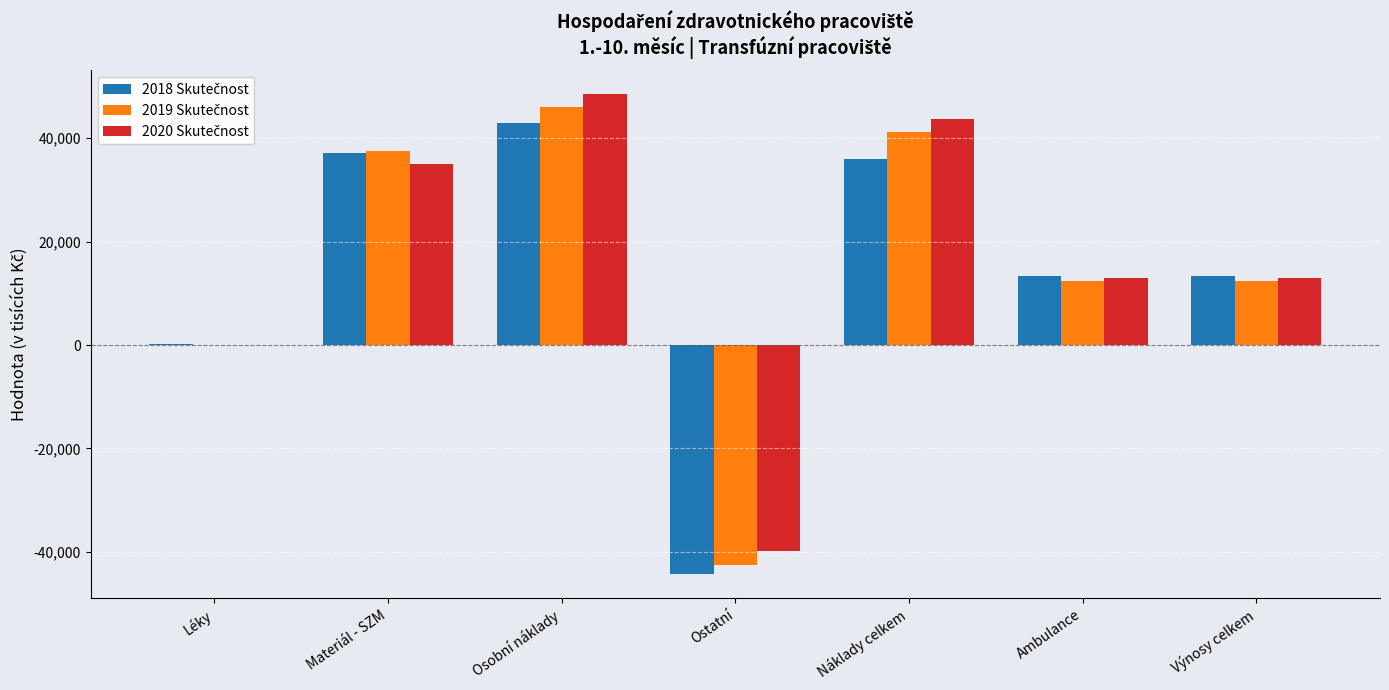

What is the total value across all series at Materiál - SZM?

109622.8